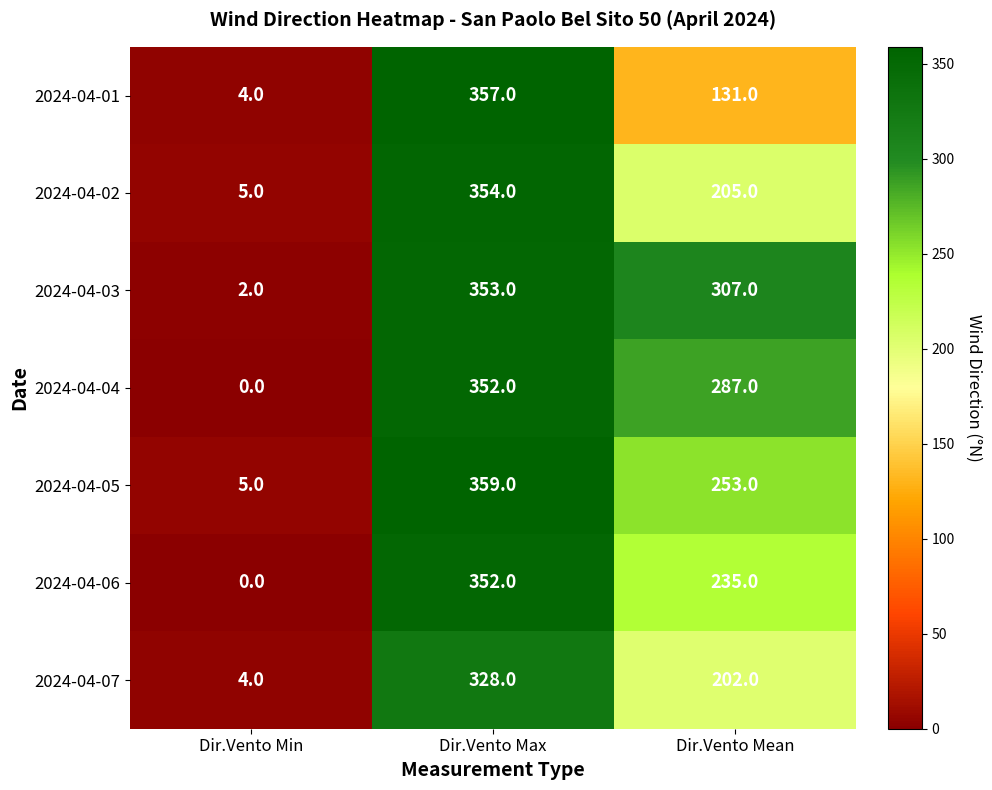

What is the sum of the 2024-04-05 values at Dir.Vento Min and Dir.Vento Max?

364